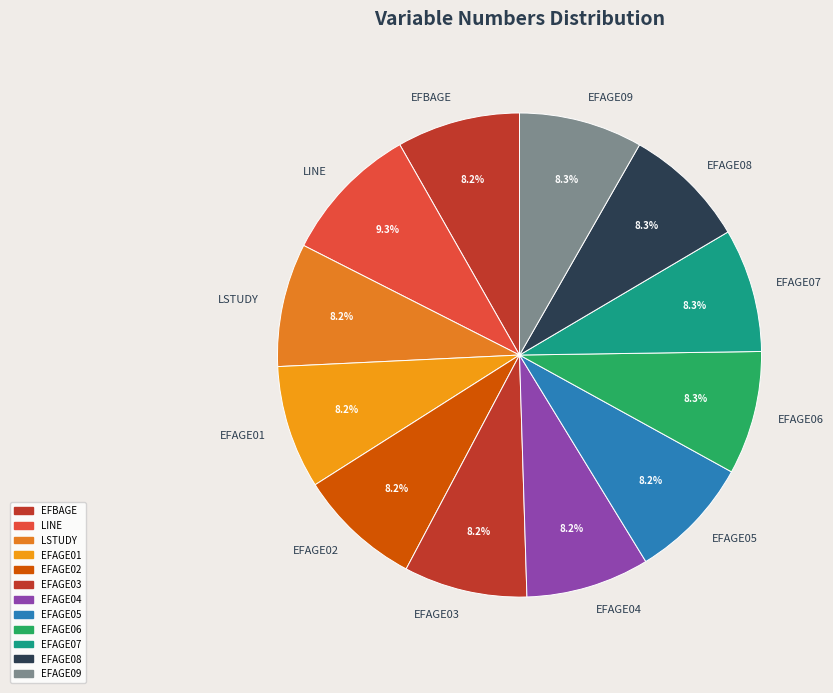

What is the largest slice in the pie chart?

LINE